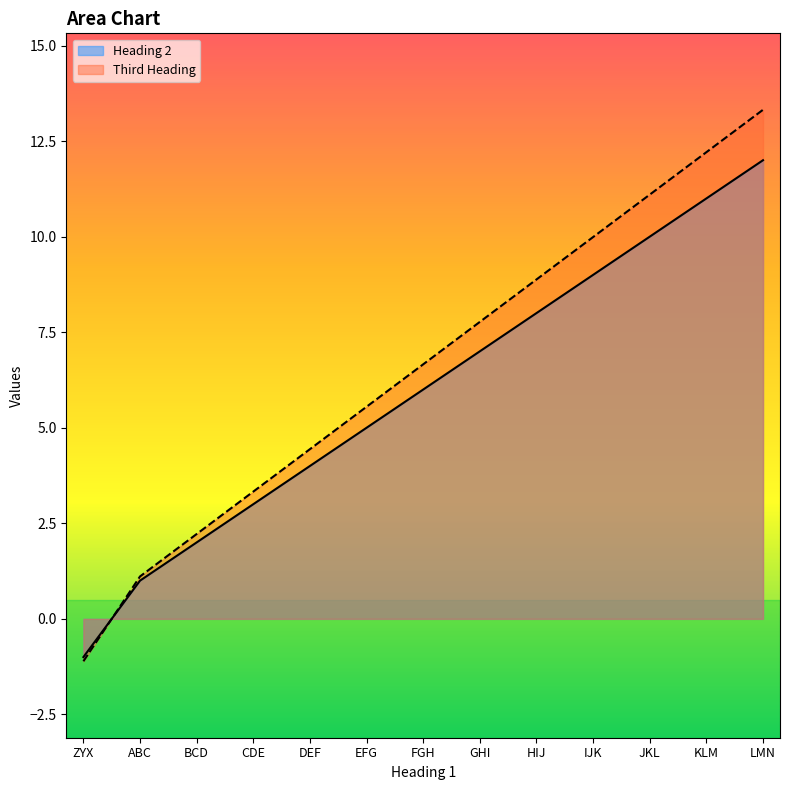

How many distinct data groups are displayed?

2